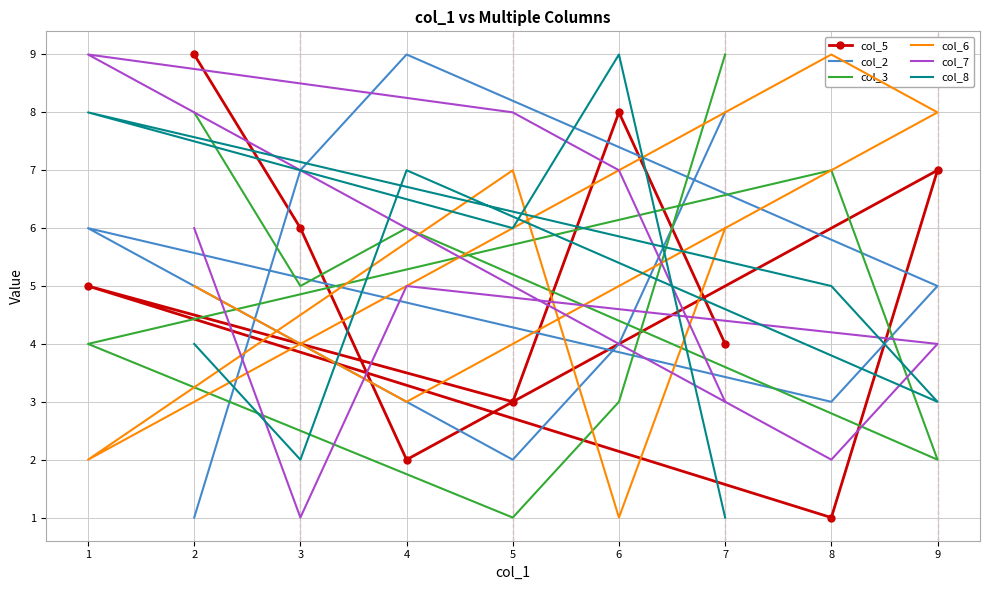

What is the total value across all series at 8?

27